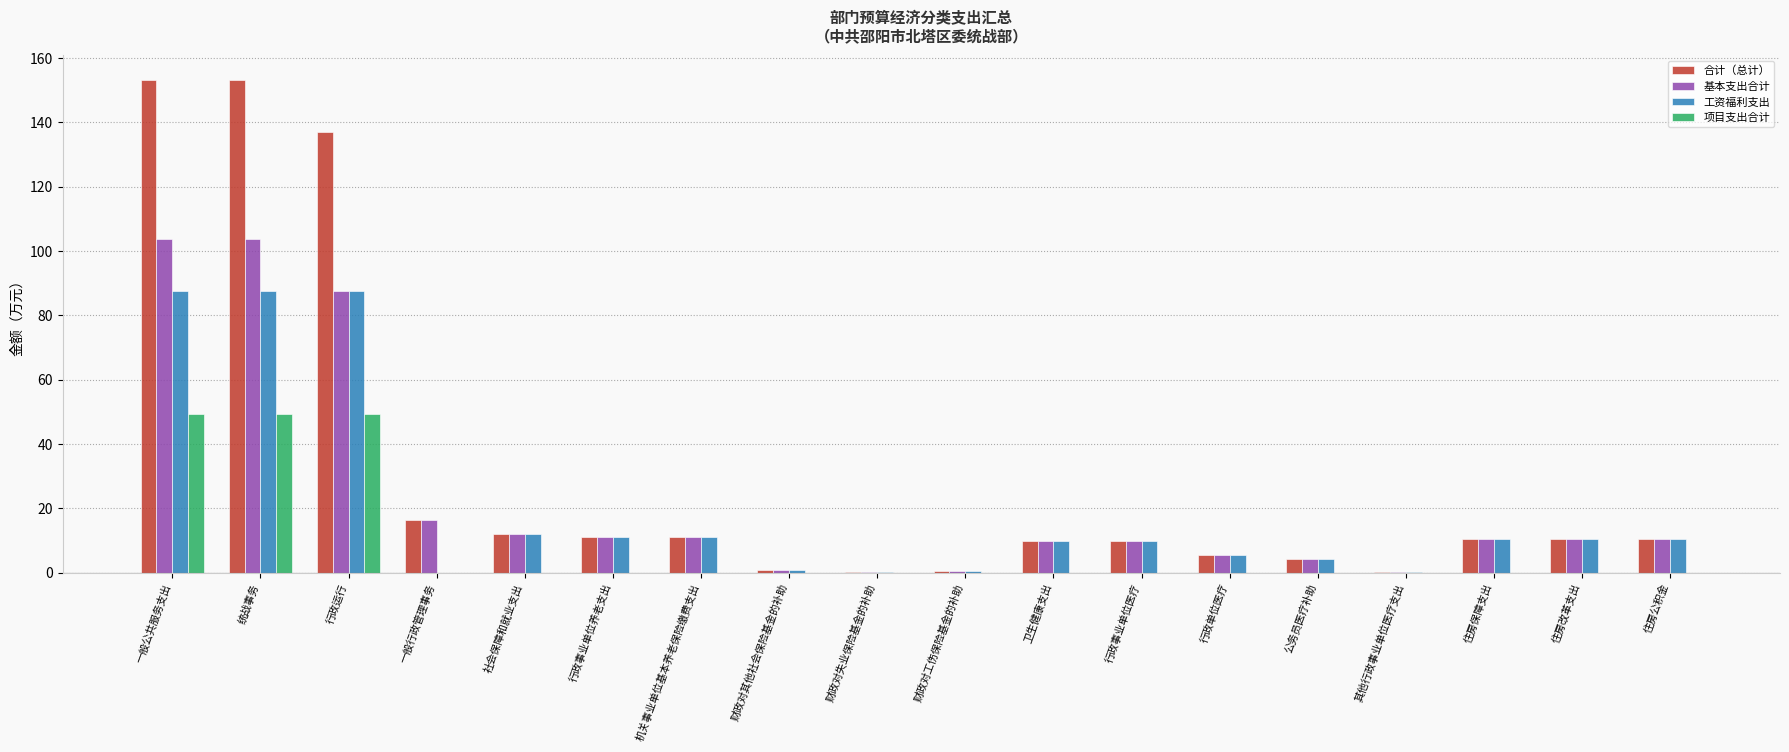

What is the sum of all 工资福利支出 values?

359.4